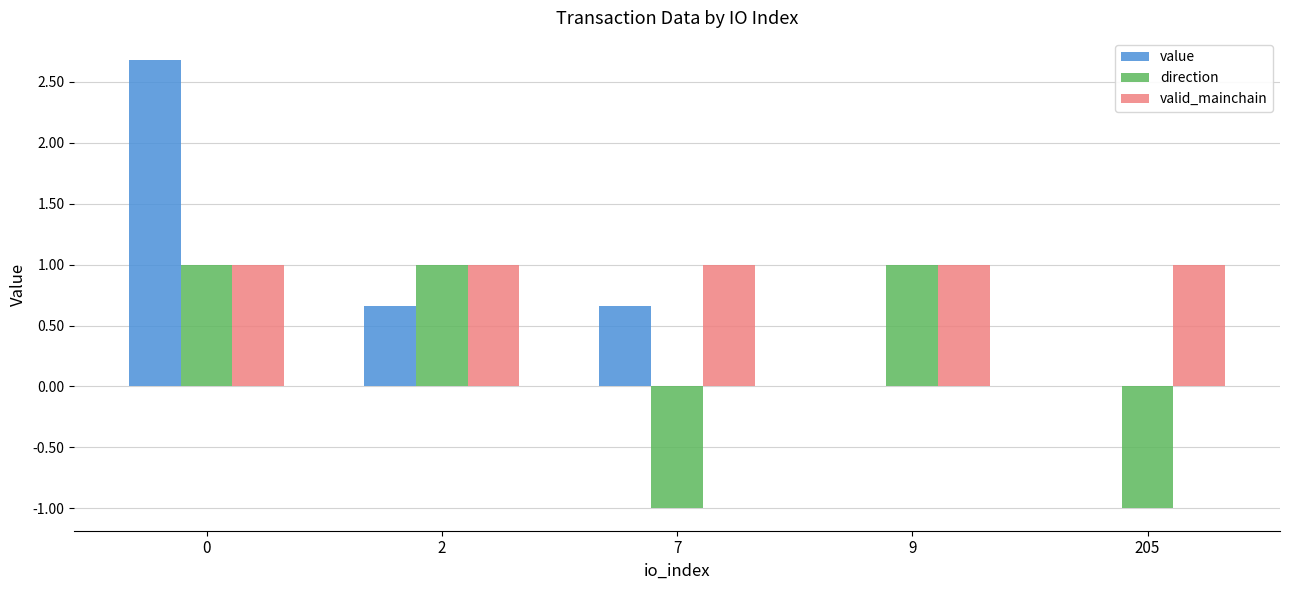

Is the value of direction at 7 greater than the value of valid_mainchain at 2?

No